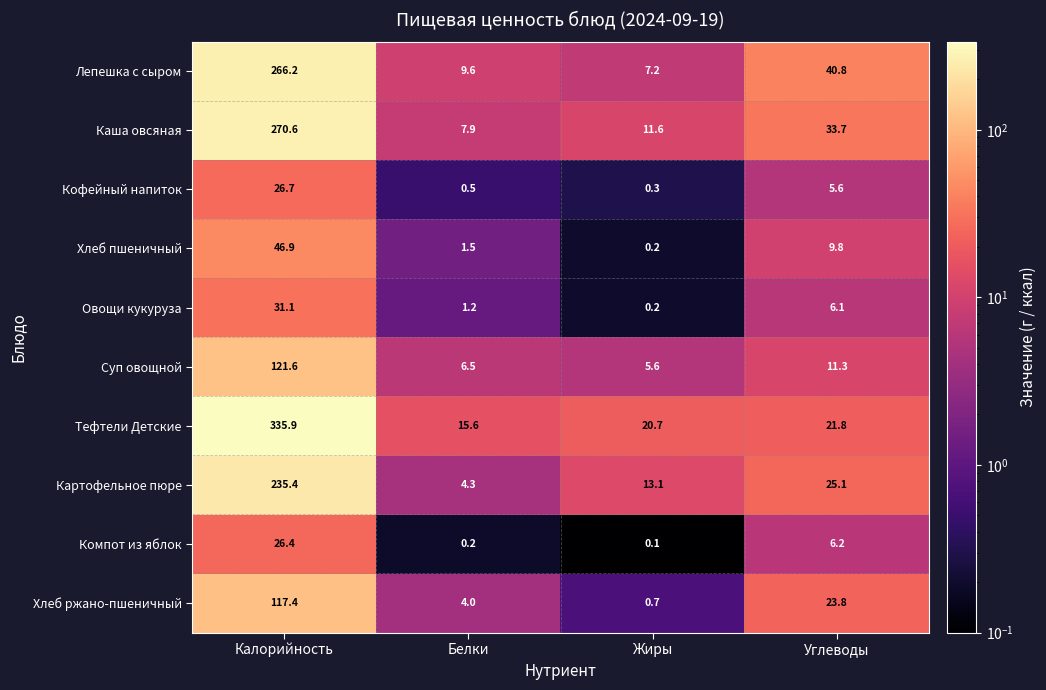

What is the difference between the maximum and minimum values in the Лепешка с сыром series?

259.0